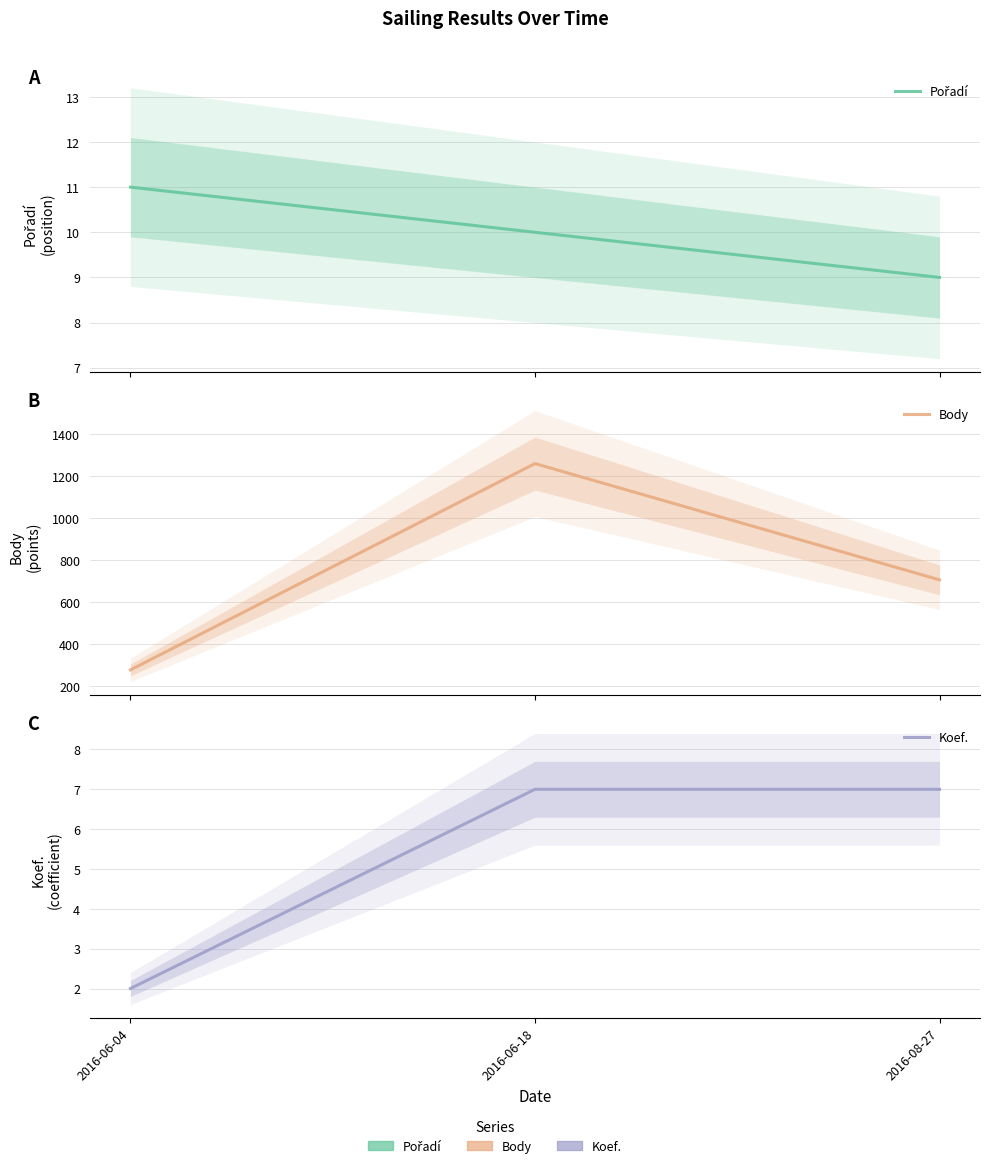

What is the value of the Pořadí point at the 2nd from the left?

10